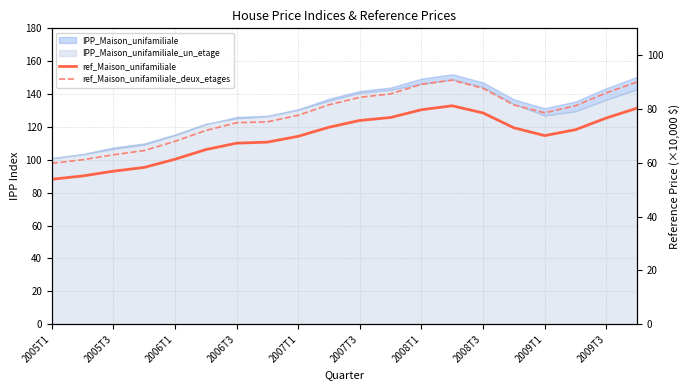

How many data points in ref_Maison_unifamiliale_deux_etages are less than 81?

10